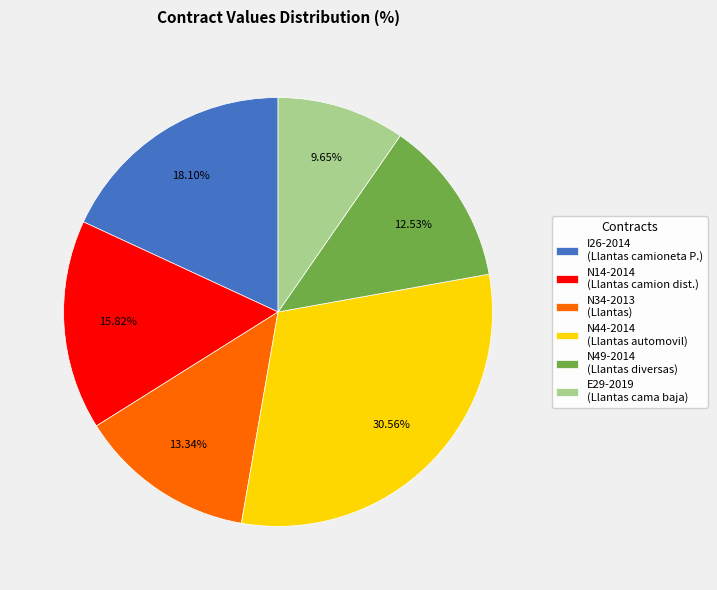

Between I26-2014 (Llantas camioneta P.) and E29-2019 (Llantas cama baja), which is larger?

I26-2014 (Llantas camioneta P.)